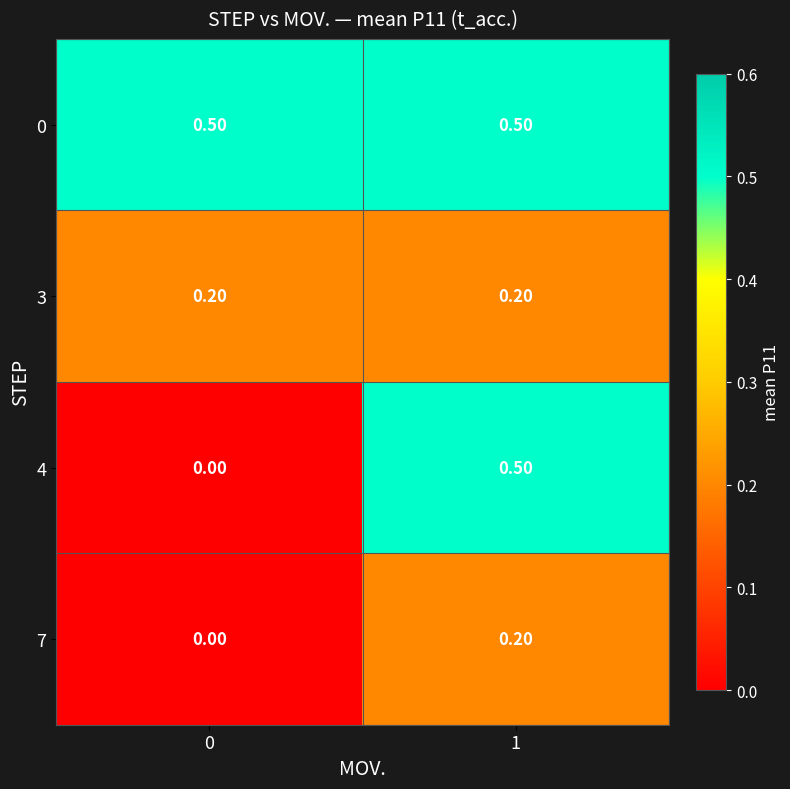

What is the sum of the 4 values at 1 and 0?

0.5